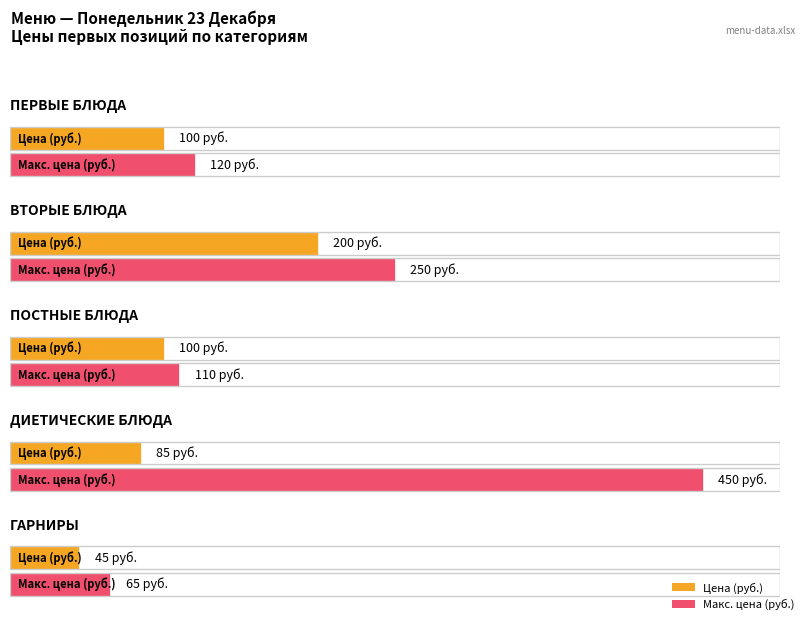

Reading left to right, transcribe all the data shown in this chart.

Цена (руб.): 0=100	1=200	2=100	3=85	4=45
Макс. цена (руб.): 0=120	1=250	2=110	3=450	4=65